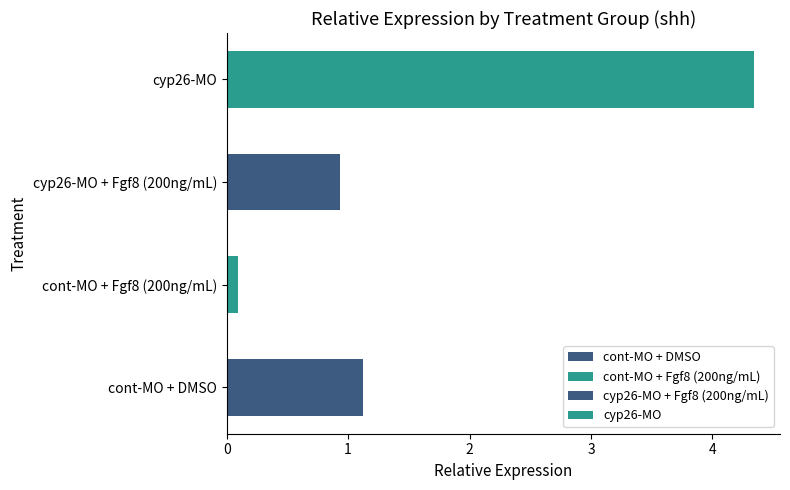

Is the value of cyp26-MO + Fgf8 (200ng/mL) at cont-MO + Fgf8 (200ng/mL) greater than the value of cont-MO + DMSO at cont-MO + Fgf8 (200ng/mL)?

No